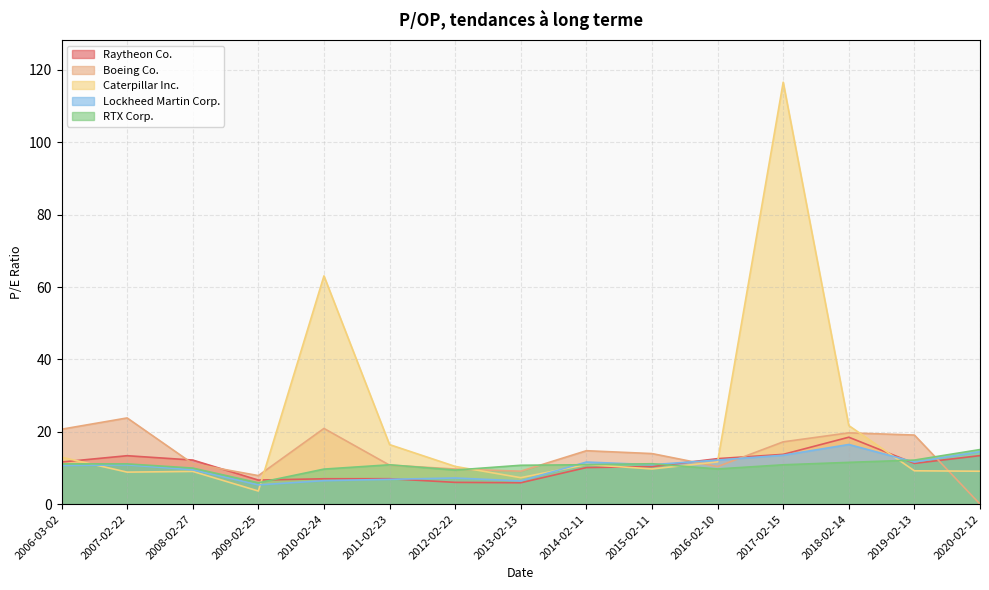

What is the label of the 13th point from the right?

2008-02-27